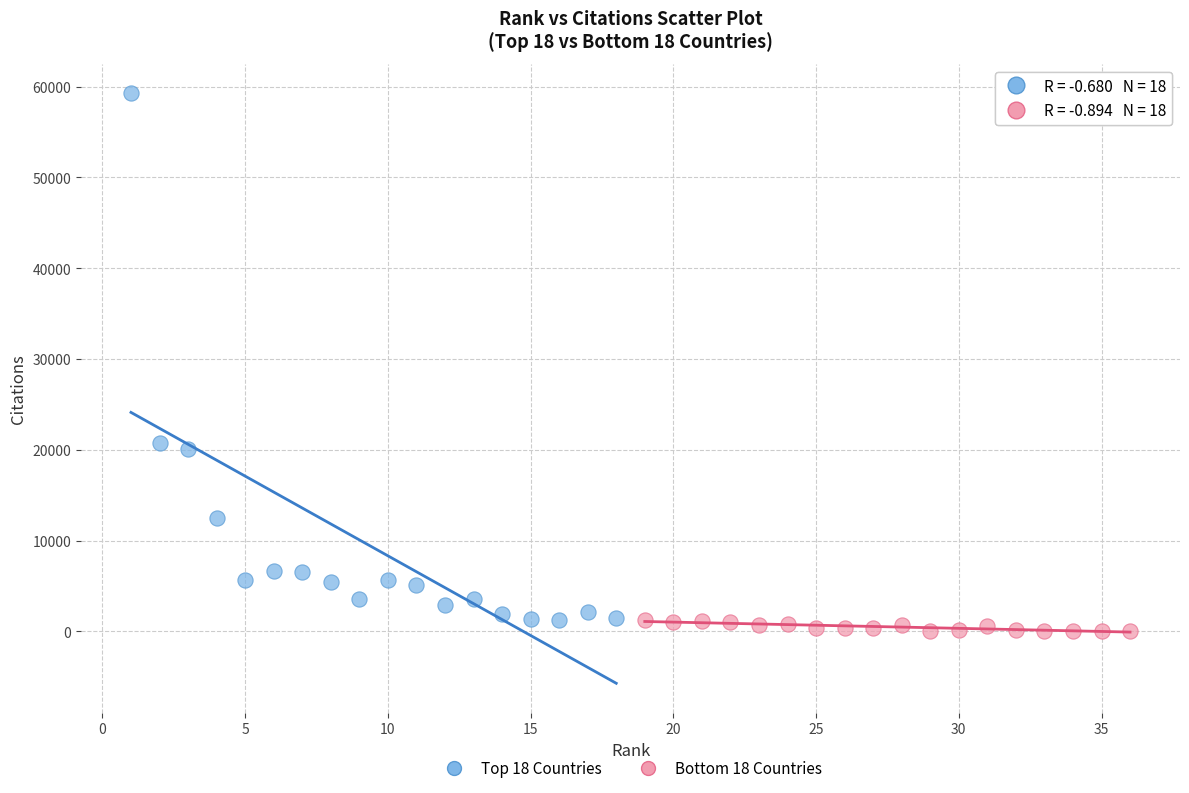

Which series reaches the maximum Y coordinate?

Top 18 Countries